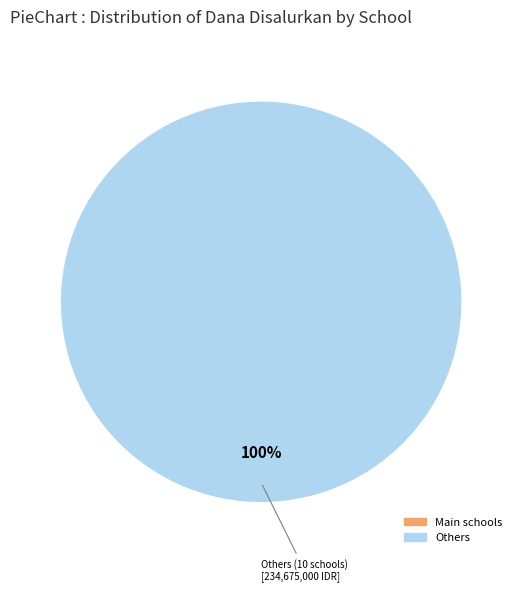

Does any single category account for the majority?

Yes